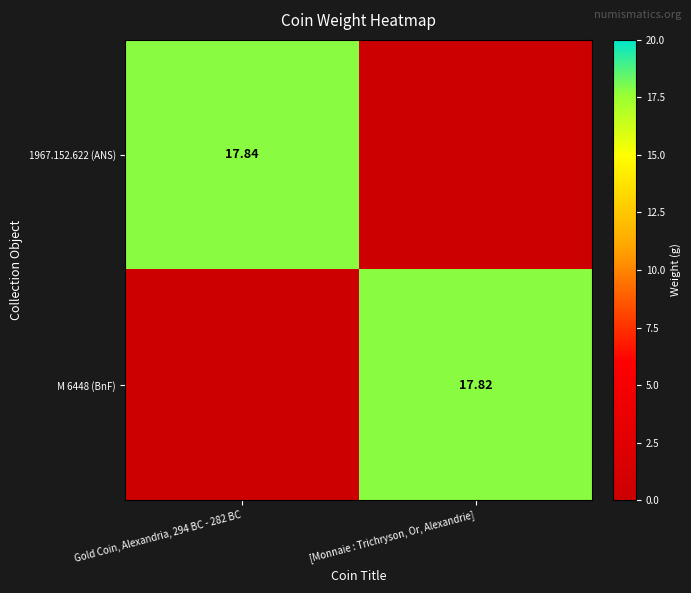

At [Monnaie : Trichryson, Or, Alexandrie], list the series in order from largest to smallest.

M 6448 (BnF), 1967.152.622 (ANS)